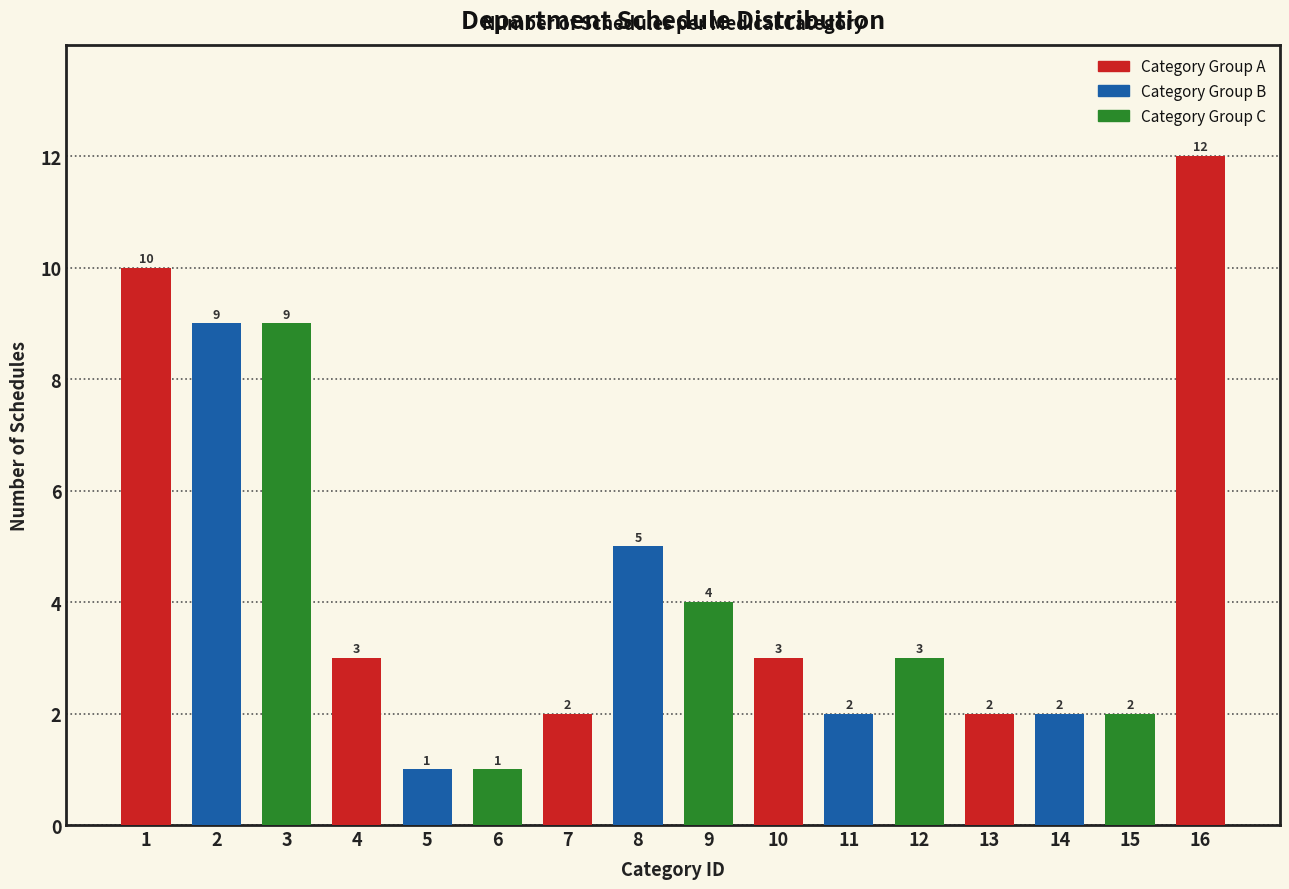

Reading left to right, extract all data points from this chart.

10	9	9	3	1	1	2	5	4	3	2	3	2	2	2	12